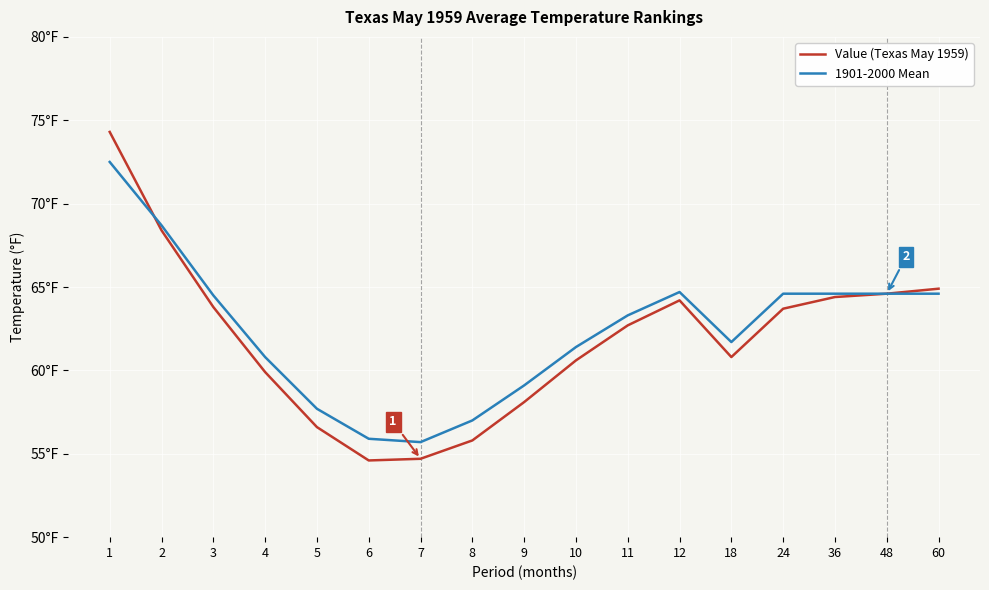

The 1901-2000 Mean series shows 97.7 at 18. True or false?

False